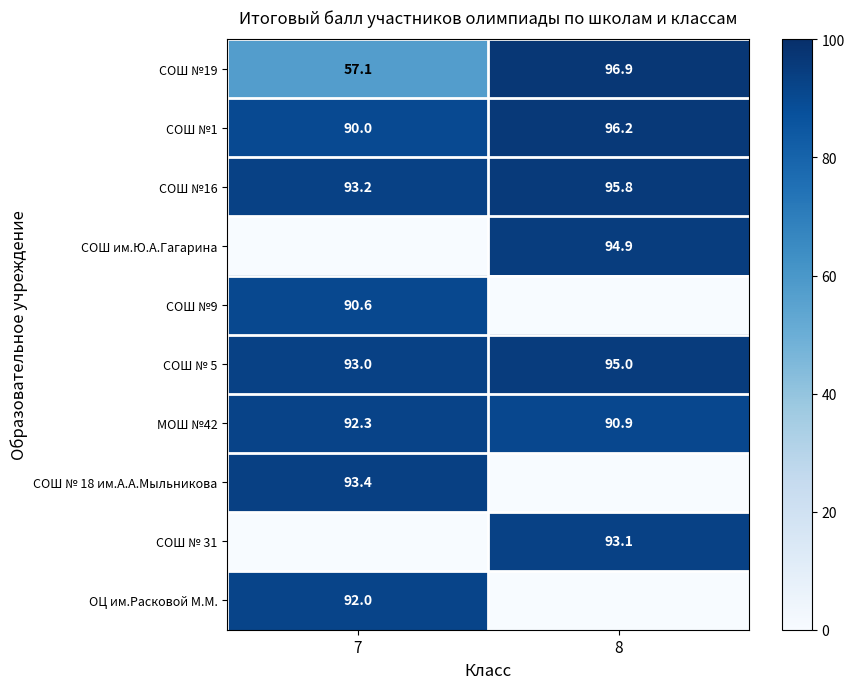

Which category has the highest value in the СОШ №1 series?

8